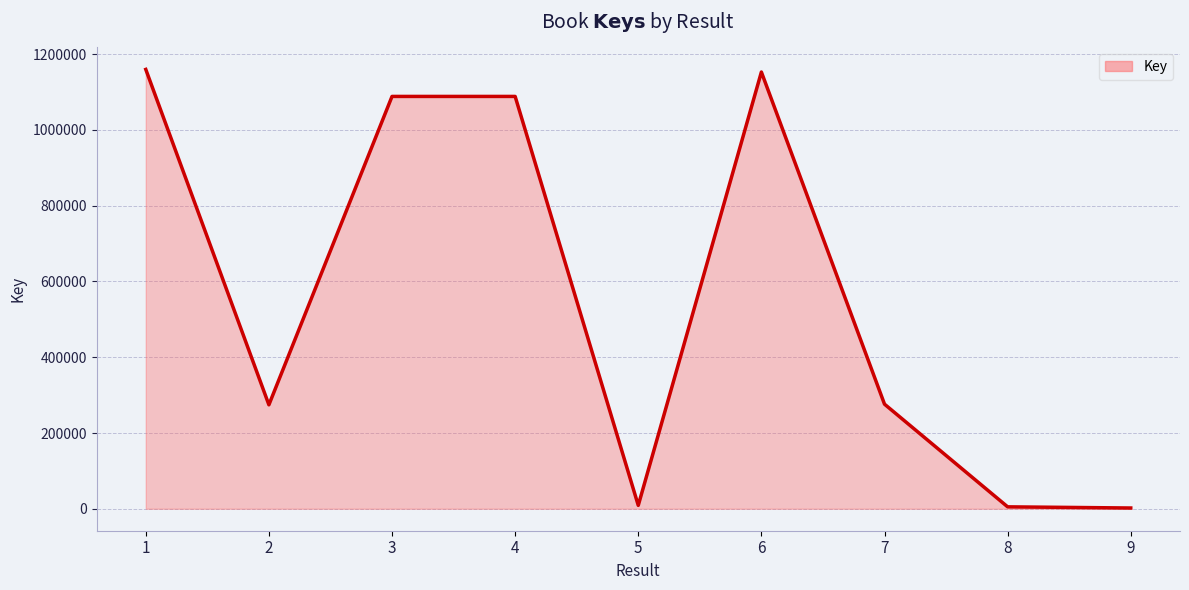

What is the greatest value displayed?

1159909